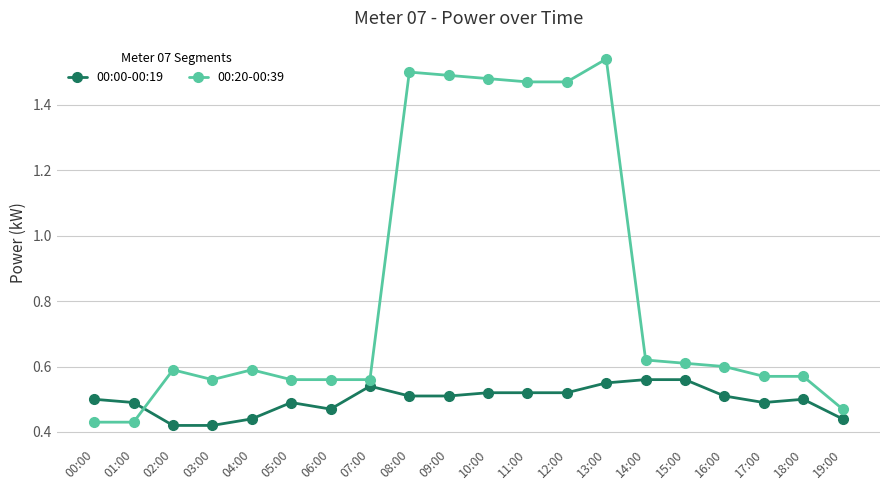

True or false: 00:20-00:39 has more than 0 interior local peaks.

True